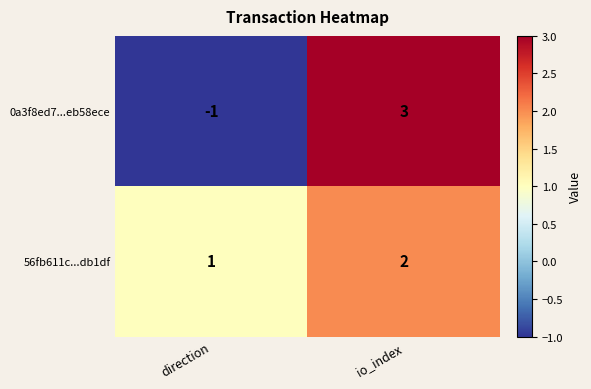

At which label is 56fb611c...db1df closest to 1?

direction